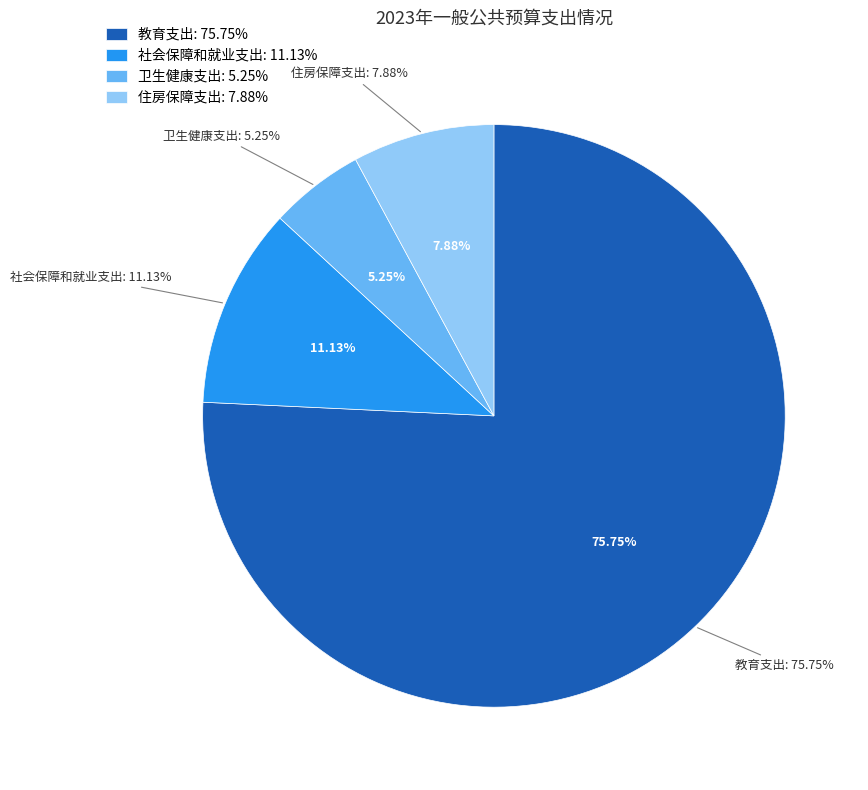

The 教育支出 slice represents 64% of the pie. True or false?

False